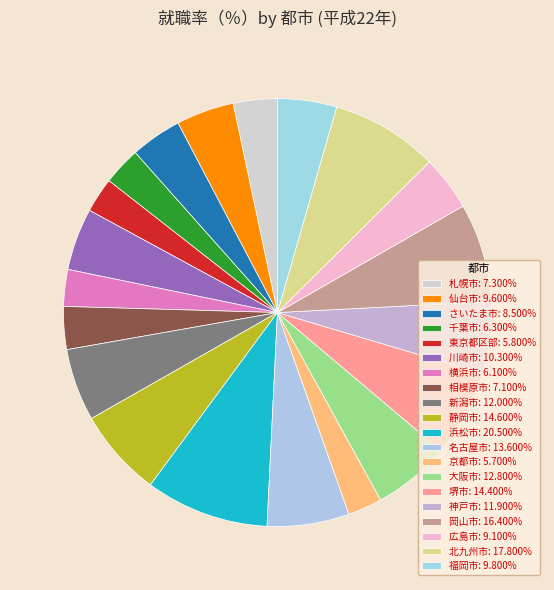

How many slices are in this pie chart?

20